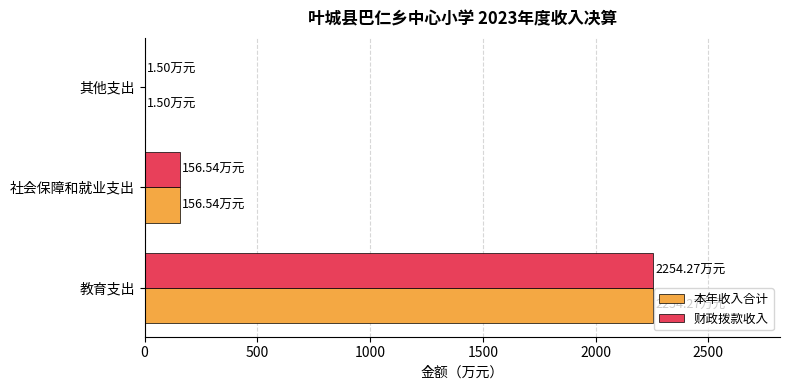

What is the total value across all series at 教育支出?

4508.5